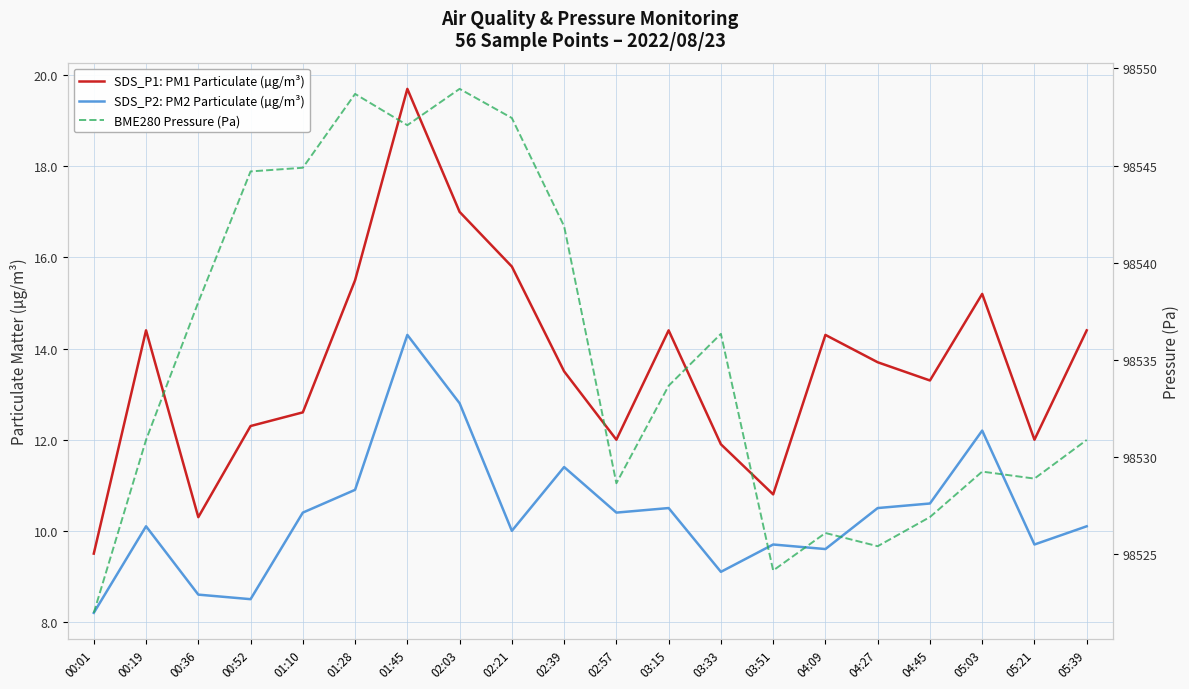

What are all the series names shown in the legend?

SDS_P1: PM1 Particulate (µg/m³), SDS_P2: PM2 Particulate (µg/m³), BME280 Pressure (Pa)